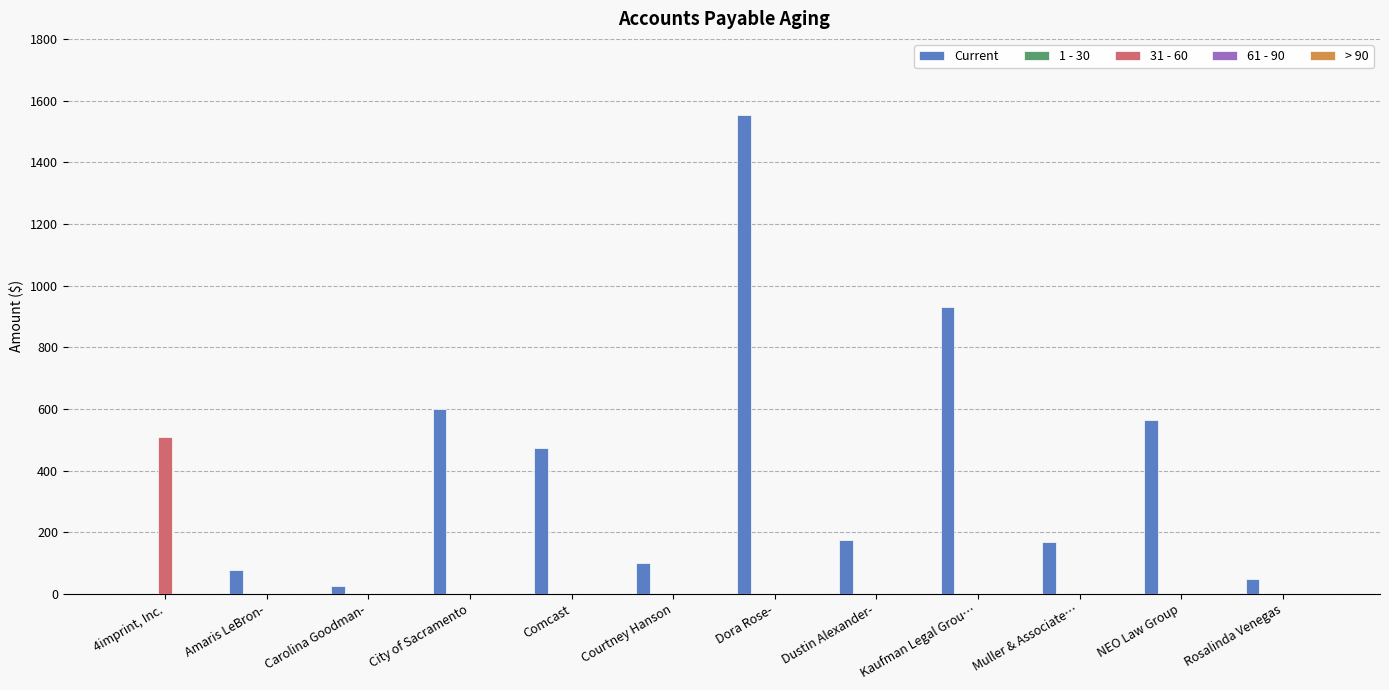

What is the highest value of the 31 - 60 series?

509.9